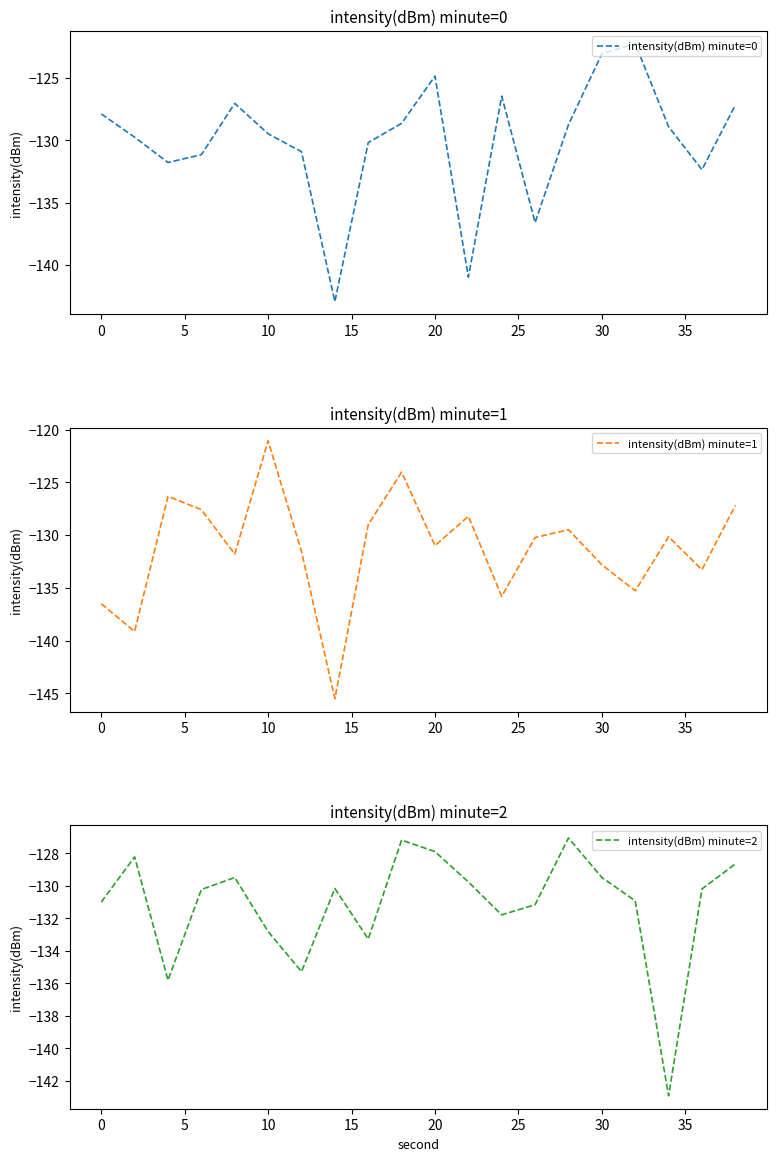

Is this an area chart (filled region under the line)?

No